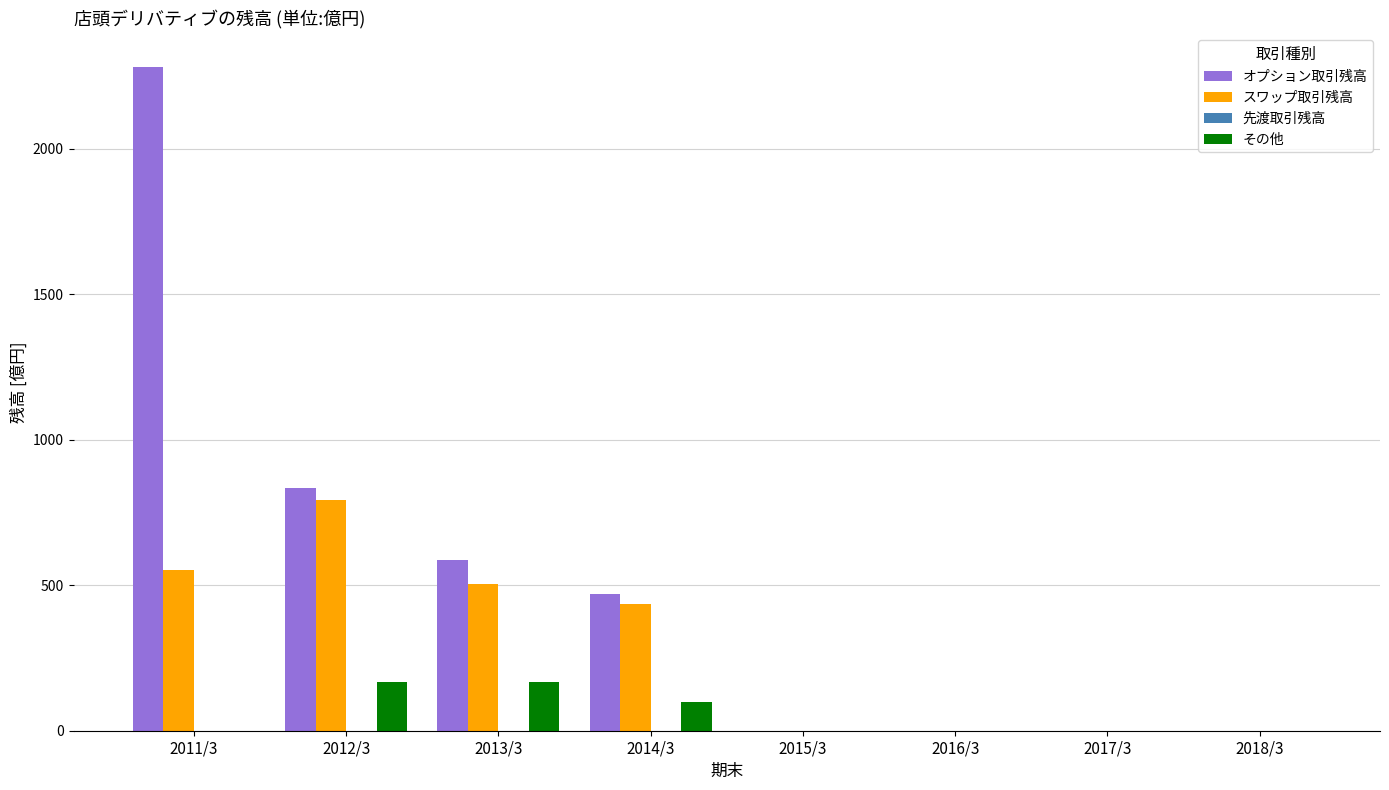

What is the highest value of the スワップ取引残高 series?

793.8